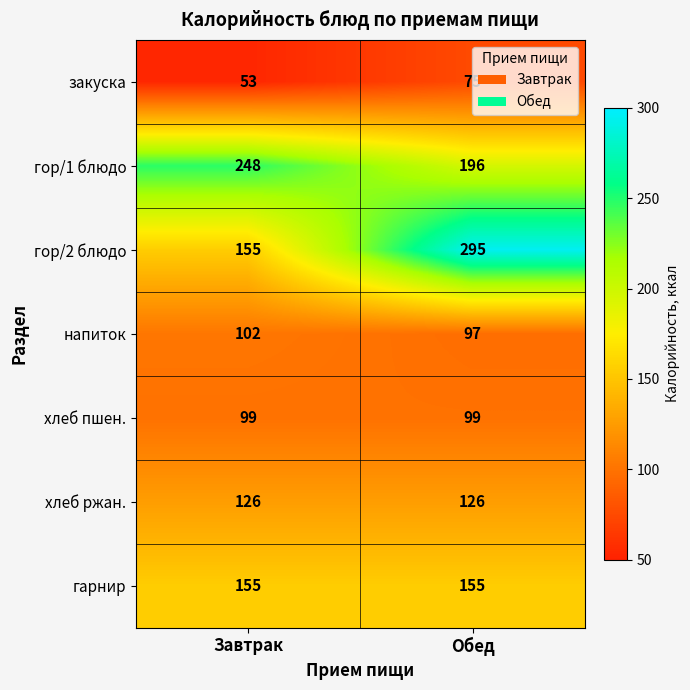

Is it true that напиток equals 102 at Завтрак?

True